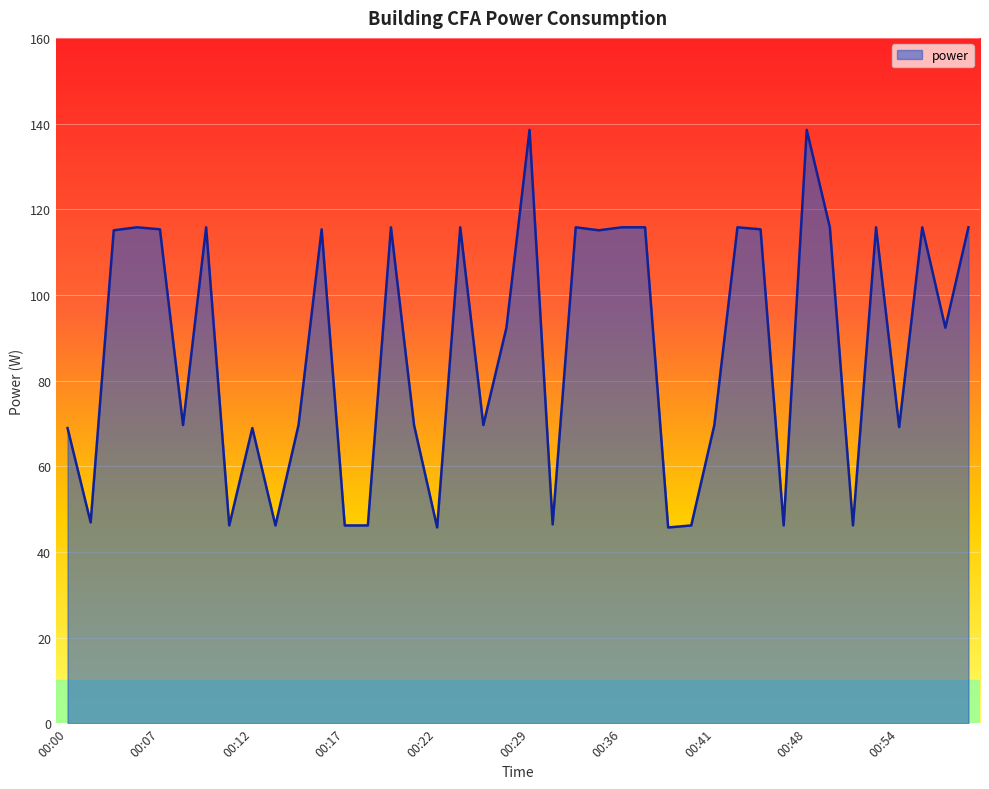

How many lines are shown in the chart?

1